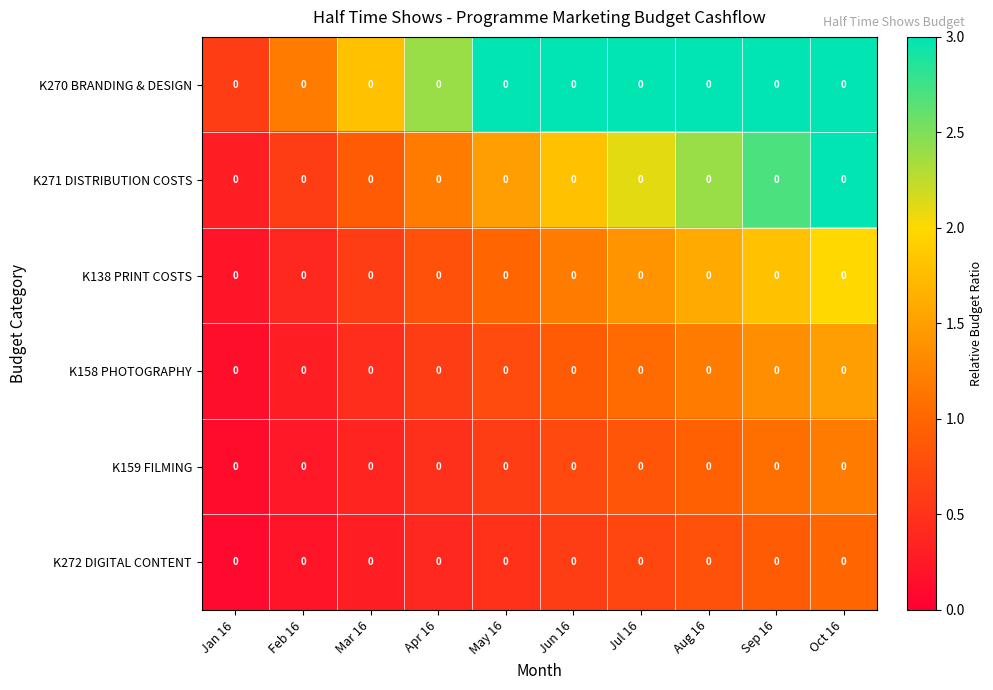

Reading left to right, what are all the values shown in this chart?

K270 BRANDING & DESIGN: Jan 16=0.0	Feb 16=0.0	Mar 16=0.0	Apr 16=0.0	May 16=0.0	Jun 16=0.0	Jul 16=0.0	Aug 16=0.0	Sep 16=0.0	Oct 16=0.0
K271 DISTRIBUTION COSTS: Jan 16=0.0	Feb 16=0.0	Mar 16=0.0	Apr 16=0.0	May 16=0.0	Jun 16=0.0	Jul 16=0.0	Aug 16=0.0	Sep 16=0.0	Oct 16=0.0
K138 PRINT COSTS: Jan 16=0.0	Feb 16=0.0	Mar 16=0.0	Apr 16=0.0	May 16=0.0	Jun 16=0.0	Jul 16=0.0	Aug 16=0.0	Sep 16=0.0	Oct 16=0.0
K158 PHOTOGRAPHY: Jan 16=0.0	Feb 16=0.0	Mar 16=0.0	Apr 16=0.0	May 16=0.0	Jun 16=0.0	Jul 16=0.0	Aug 16=0.0	Sep 16=0.0	Oct 16=0.0
K159 FILMING: Jan 16=0.0	Feb 16=0.0	Mar 16=0.0	Apr 16=0.0	May 16=0.0	Jun 16=0.0	Jul 16=0.0	Aug 16=0.0	Sep 16=0.0	Oct 16=0.0
K272 DIGITAL CONTENT: Jan 16=0.0	Feb 16=0.0	Mar 16=0.0	Apr 16=0.0	May 16=0.0	Jun 16=0.0	Jul 16=0.0	Aug 16=0.0	Sep 16=0.0	Oct 16=0.0